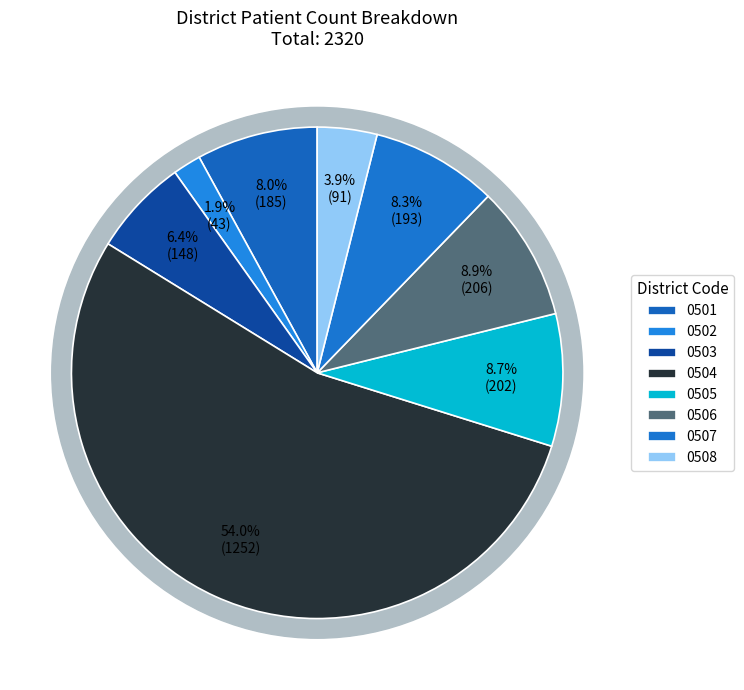

To the nearest percent, what percentage of the pie is 0505?

9%